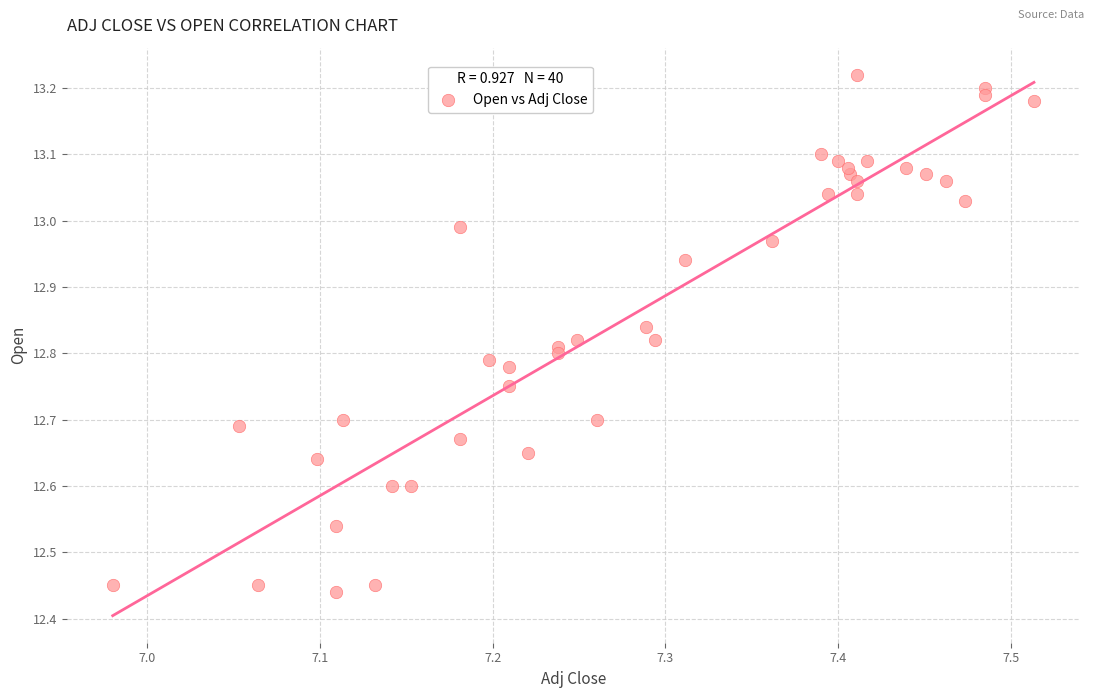

What is the range of Y values (max minus min)?

0.8